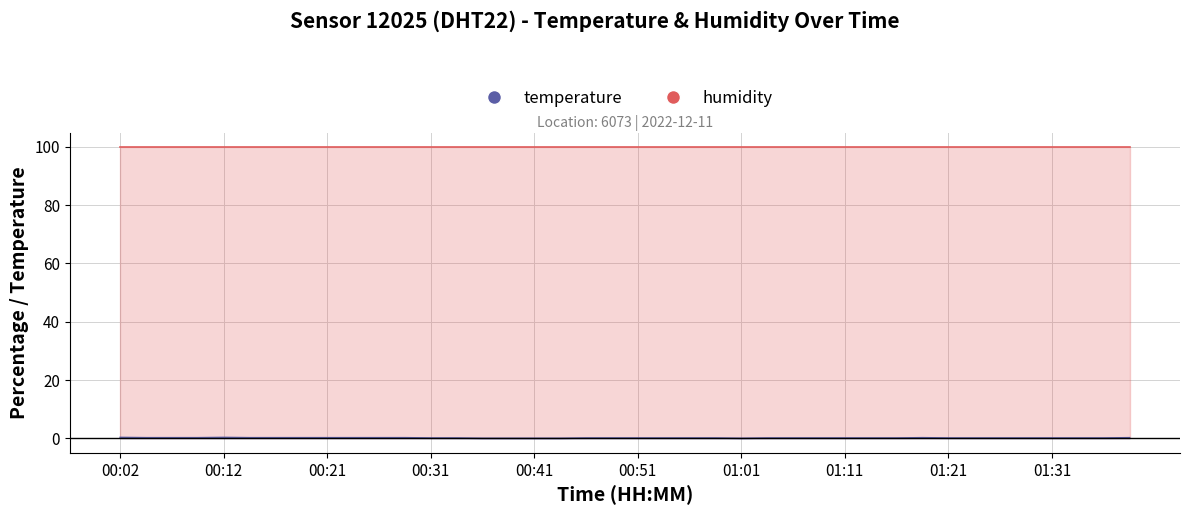

What is the change in value from 00:41 to 01:11?

+0.1